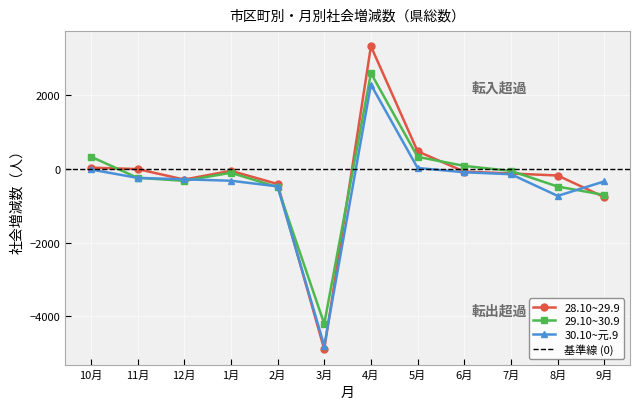

Between 4月 and 6月, which series saw the biggest shift?

28.10~29.9